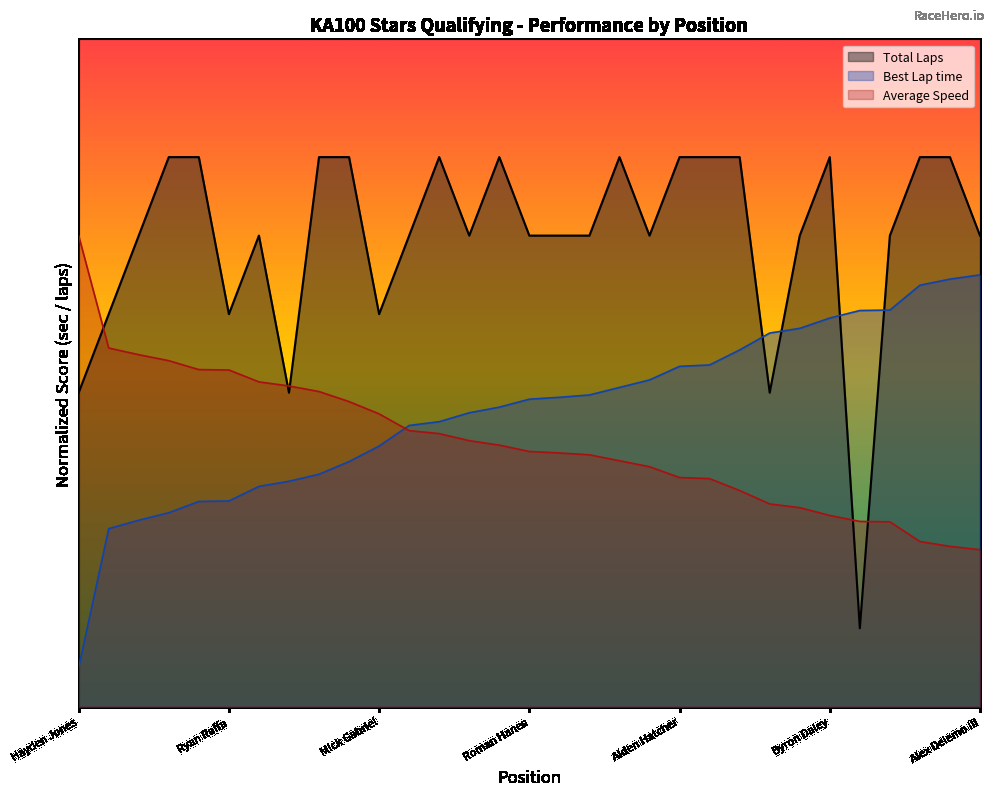

Is the value of Best Lap time at Chase Jones greater than the value of Total Laps at Chase Jones?

No